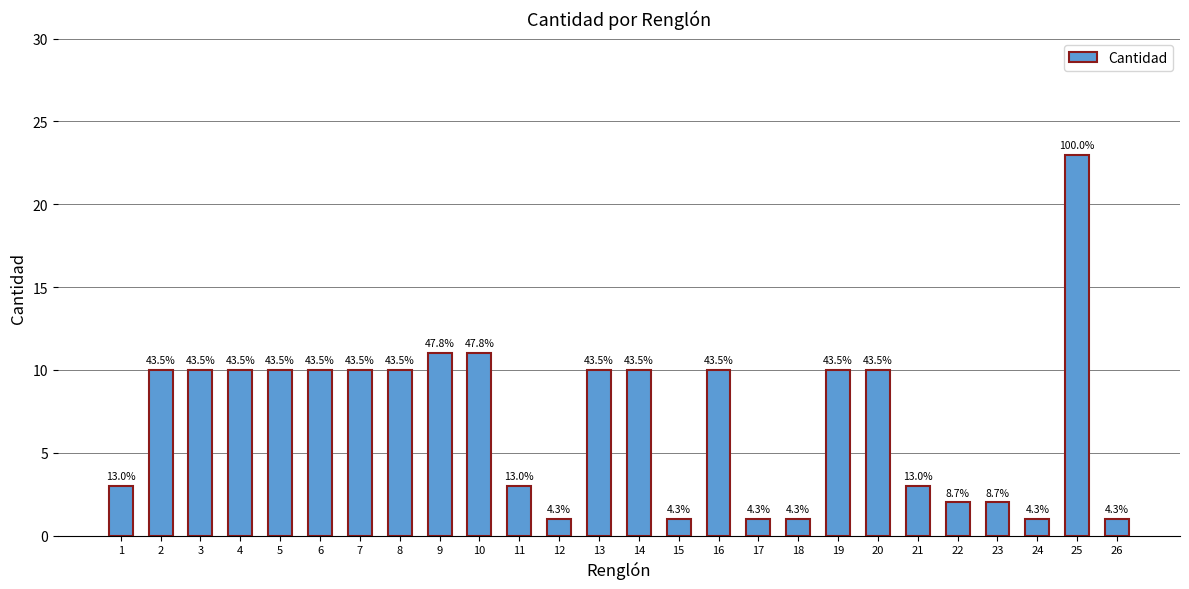

Rank the categories by value from lowest to highest.

12, 15, 17, 18, 24, 26, 22, 23, 1, 11, 21, 2, 3, 4, 5, 6, 7, 8, 13, 14, 16, 19, 20, 9, 10, 25